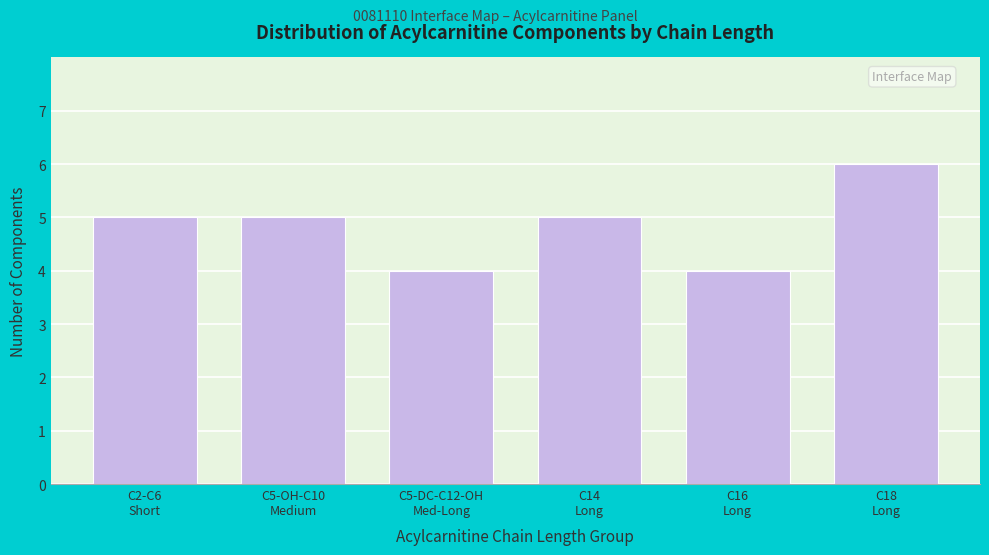

Reading left to right, list all the values displayed in this chart.

5	5	4	5	4	6